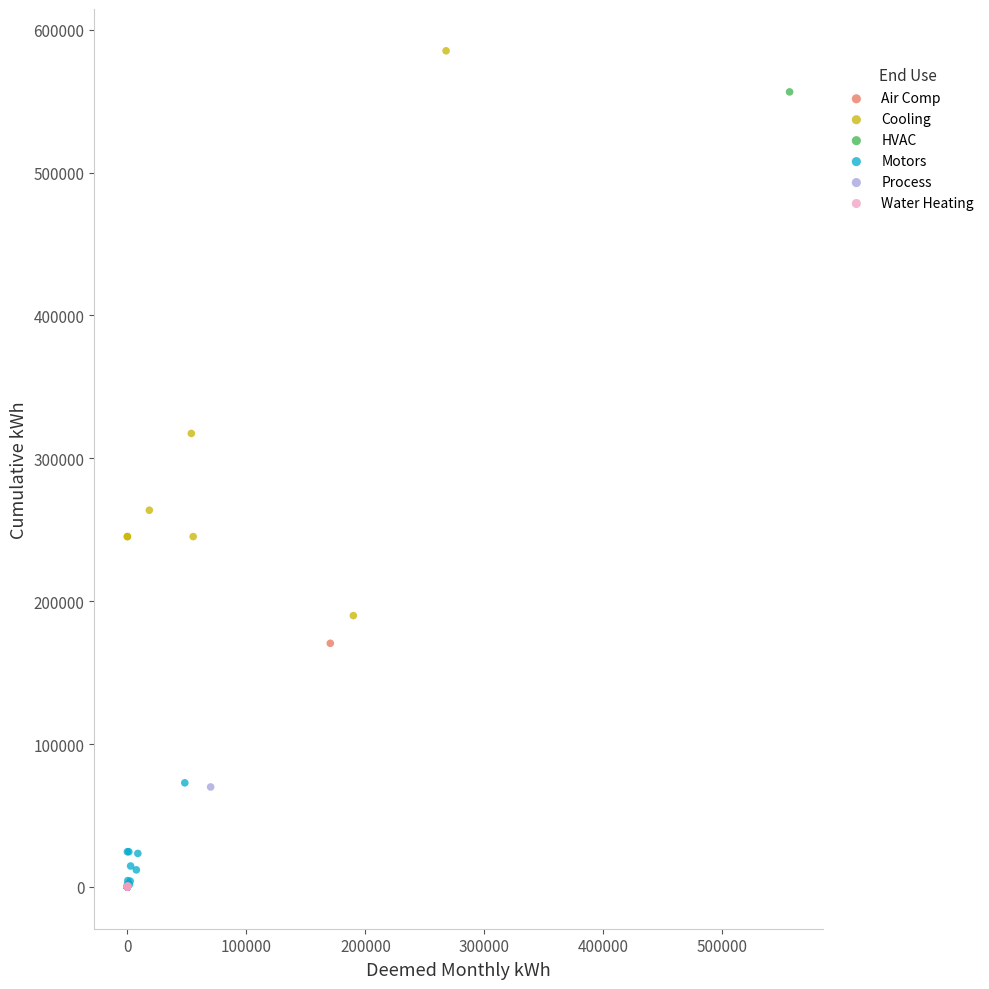

Which series reaches the maximum Y coordinate?

Cooling